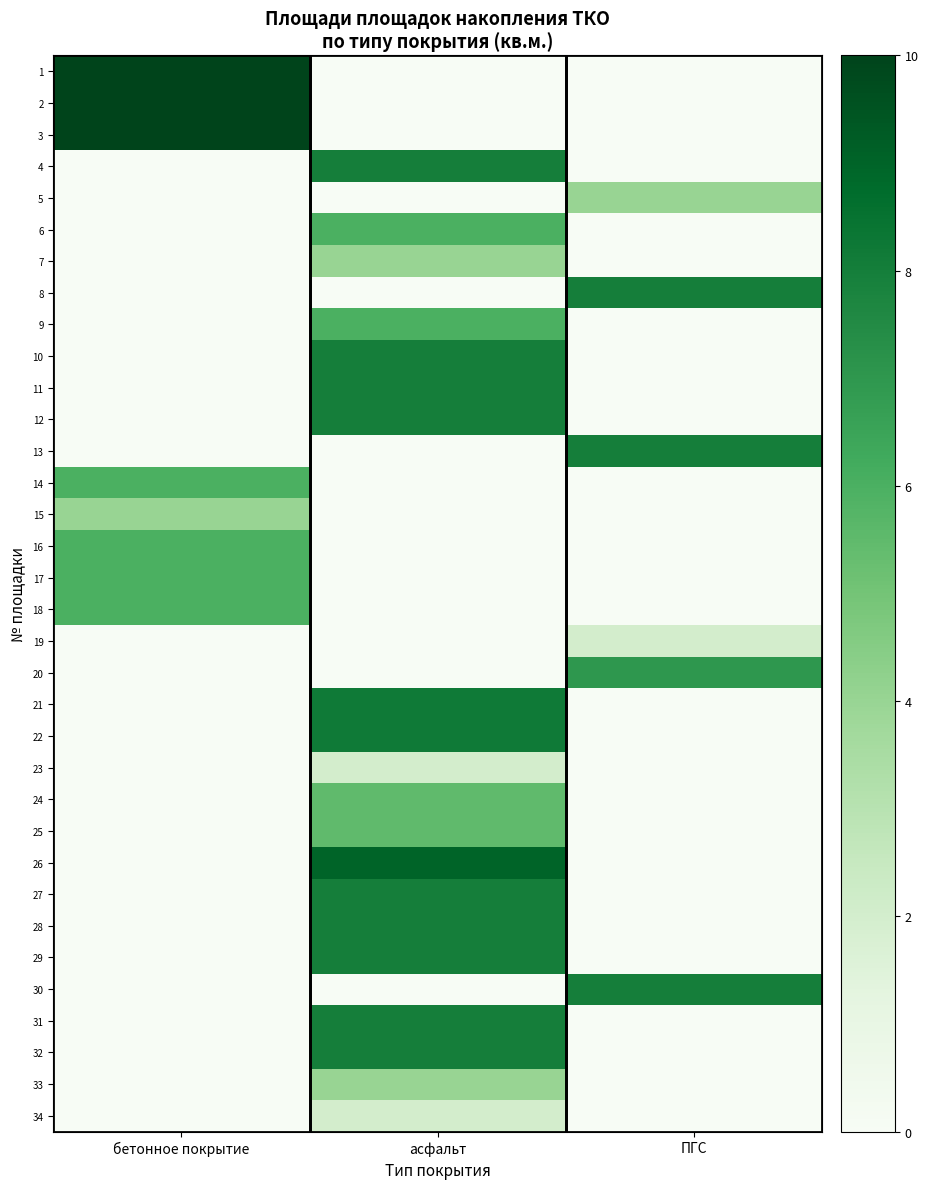

Reading left to right, transcribe all the data shown in this chart.

1: бетонное покрытие=10.0	асфальт=0.0	ПГС=0.0
2: бетонное покрытие=10.0	асфальт=0.0	ПГС=0.0
3: бетонное покрытие=10.0	асфальт=0.0	ПГС=0.0
4: бетонное покрытие=0.0	асфальт=8.0	ПГС=0.0
5: бетонное покрытие=0.0	асфальт=0.0	ПГС=4.0
6: бетонное покрытие=0.0	асфальт=6.0	ПГС=0.0
7: бетонное покрытие=0.0	асфальт=4.0	ПГС=0.0
8: бетонное покрытие=0.0	асфальт=0.0	ПГС=8.0
9: бетонное покрытие=0.0	асфальт=6.0	ПГС=0.0
10: бетонное покрытие=0.0	асфальт=8.0	ПГС=0.0
11: бетонное покрытие=0.0	асфальт=8.0	ПГС=0.0
12: бетонное покрытие=0.0	асфальт=8.0	ПГС=0.0
13: бетонное покрытие=0.0	асфальт=0.0	ПГС=8.0
14: бетонное покрытие=6.0	асфальт=0.0	ПГС=0.0
15: бетонное покрытие=4.0	асфальт=0.0	ПГС=0.0
16: бетонное покрытие=6.0	асфальт=0.0	ПГС=0.0
17: бетонное покрытие=6.0	асфальт=0.0	ПГС=0.0
18: бетонное покрытие=6.0	асфальт=0.0	ПГС=0.0
19: бетонное покрытие=0.0	асфальт=0.0	ПГС=2.0
20: бетонное покрытие=0.0	асфальт=0.0	ПГС=7.0
21: бетонное покрытие=0.0	асфальт=8.2	ПГС=0.0
22: бетонное покрытие=0.0	асфальт=8.2	ПГС=0.0
23: бетонное покрытие=0.0	асфальт=2.0	ПГС=0.0
24: бетонное покрытие=0.0	асфальт=5.5	ПГС=0.0
25: бетонное покрытие=0.0	асфальт=5.5	ПГС=0.0
26: бетонное покрытие=0.0	асфальт=9.0	ПГС=0.0
27: бетонное покрытие=0.0	асфальт=8.0	ПГС=0.0
28: бетонное покрытие=0.0	асфальт=8.0	ПГС=0.0
29: бетонное покрытие=0.0	асфальт=8.0	ПГС=0.0
30: бетонное покрытие=0.0	асфальт=0.0	ПГС=8.0
31: бетонное покрытие=0.0	асфальт=8.0	ПГС=0.0
32: бетонное покрытие=0.0	асфальт=8.0	ПГС=0.0
33: бетонное покрытие=0.0	асфальт=4.0	ПГС=0.0
34: бетонное покрытие=0.0	асфальт=2.0	ПГС=0.0